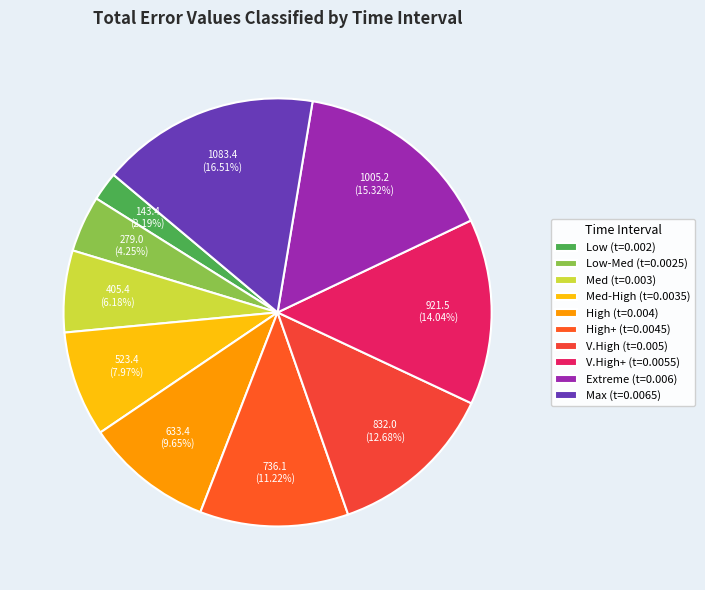

How many segments does this pie chart have?

10